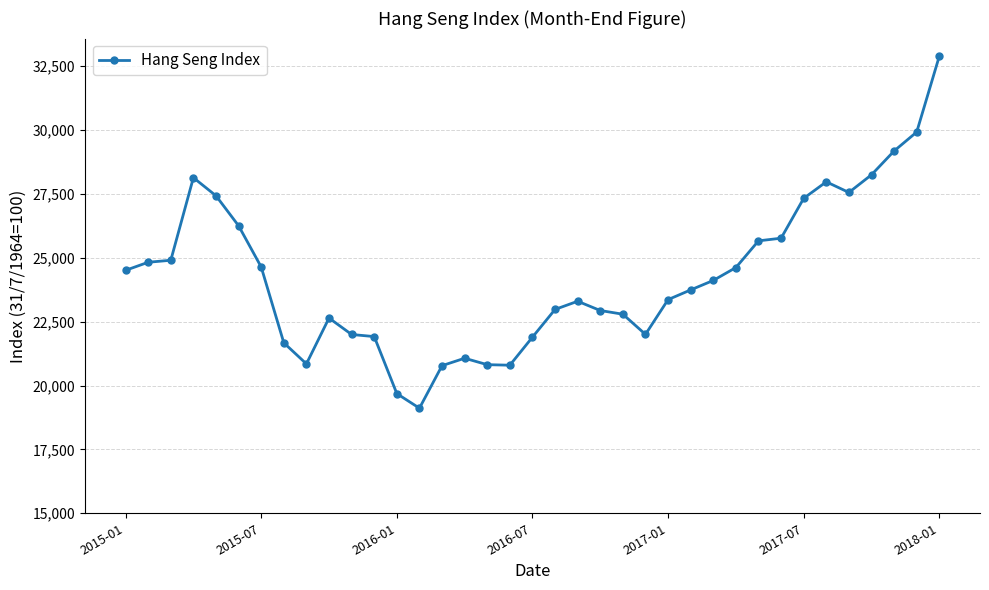

What is the smallest value displayed?

19111.9